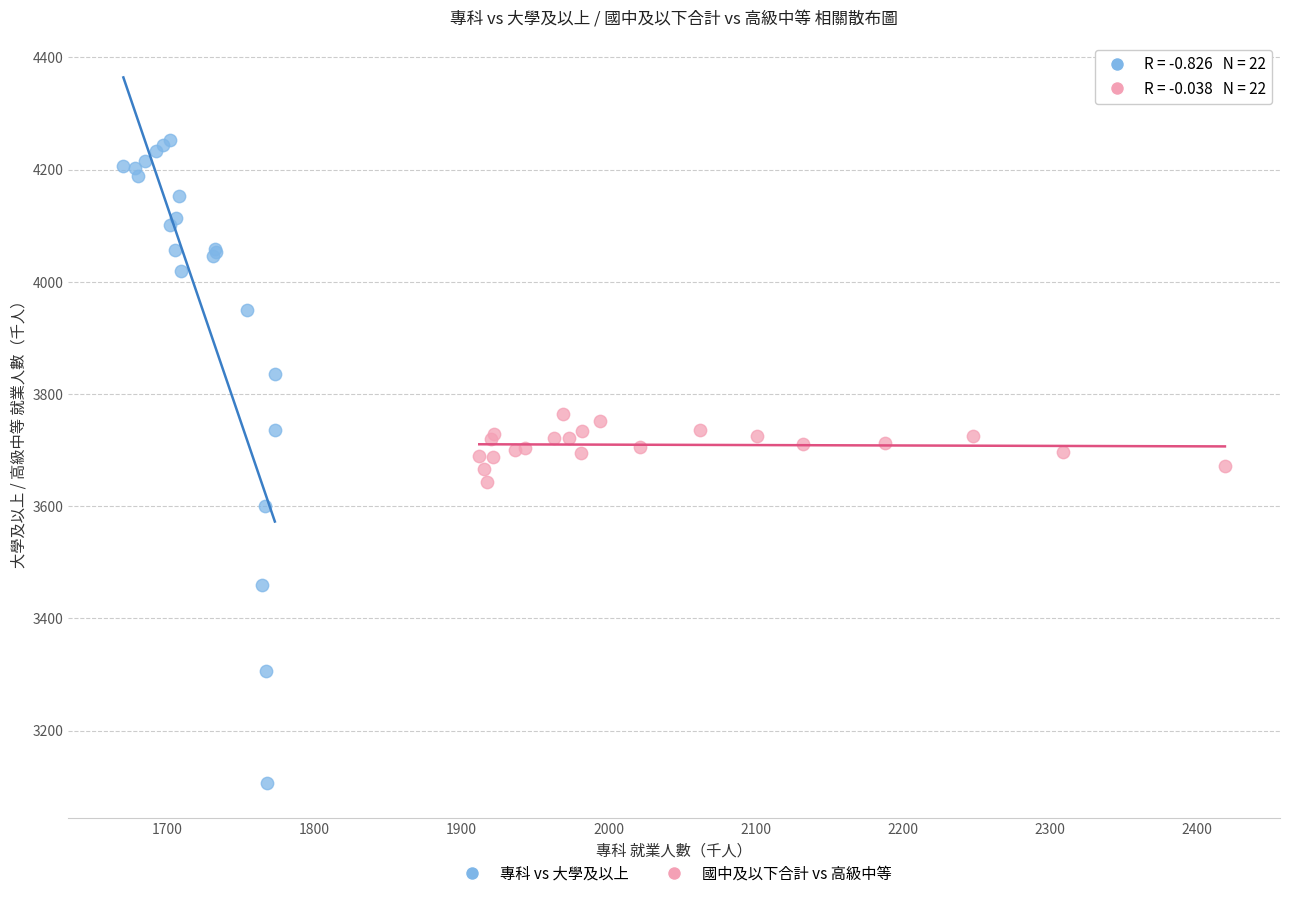

Which series has the largest Y range (max minus min)?

專科 vs 大學及以上